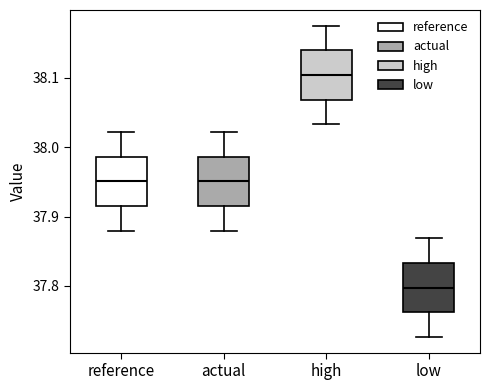

Reading left to right, read every box against the y-axis: the position of its median line, the range the box covers, and the ends of its whiskers. The values are not printed on the chart, so give them approximately, as read against the axis.

reference: median 37.95, box 37.92 to 37.99, whiskers 37.88 to 38.02
actual: median 37.95, box 37.92 to 37.99, whiskers 37.88 to 38.02
high: median 38.10, box 38.07 to 38.14, whiskers 38.03 to 38.17
low: median 37.80, box 37.76 to 37.83, whiskers 37.73 to 37.87